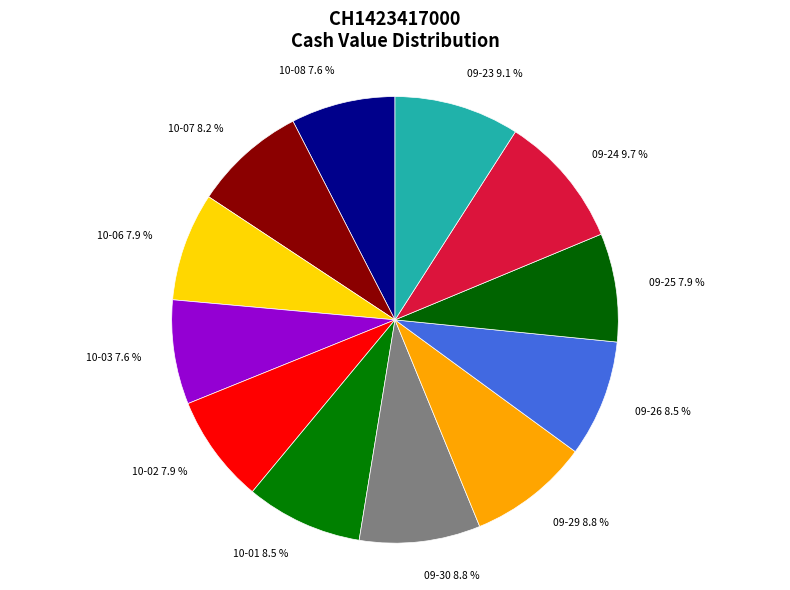

Count the number of slices in the pie.

12